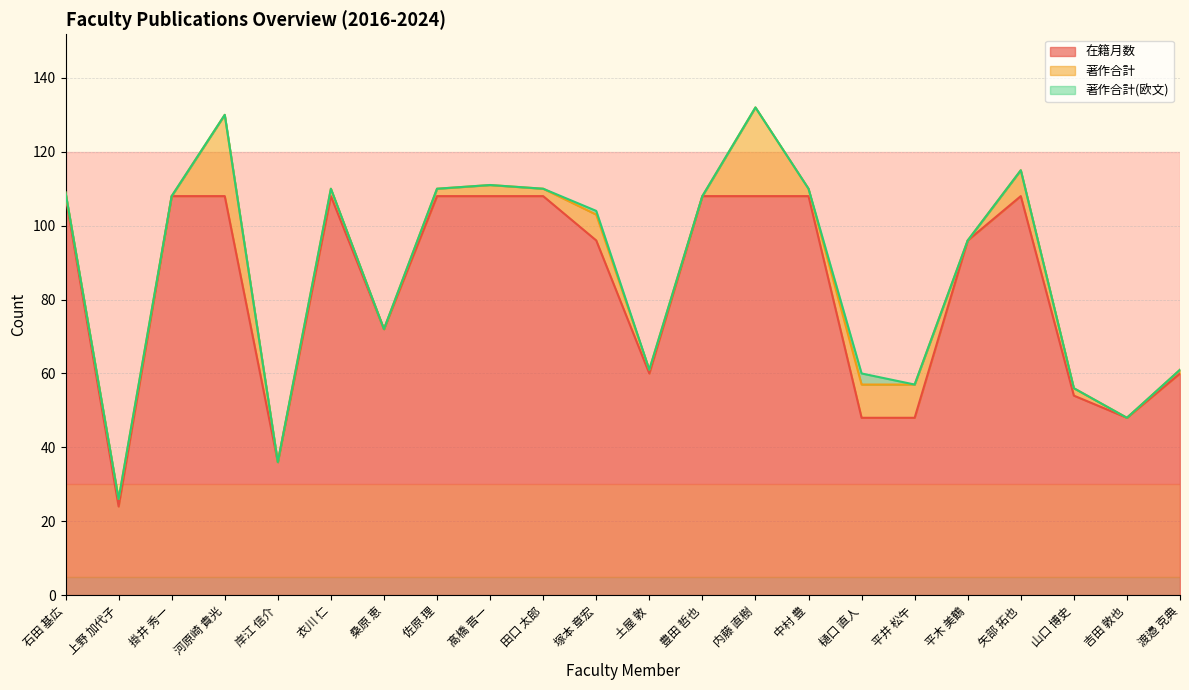

Reading left to right, what are all the values shown in this chart?

在籍月数: 石田 基広=108	上野 加代子=24	掛井 秀一=108	河原崎 貴光=108	岸江 信介=36	衣川 仁=108	桑原 恵=72	佐原 理=108	髙橋 晋一=108	田口 太郎=108	塚本 章宏=96	土屋 敦=60	豊田 哲也=108	内藤 直樹=108	中村 豊=108	樋口 直人=48	平井 松午=48	平木 美鶴=96	矢部 拓也=108	山口 博史=54	吉田 敦也=48	渡邉 克典=60
著作合計: 石田 基広=1	上野 加代子=2	掛井 秀一=0	河原崎 貴光=22	岸江 信介=0	衣川 仁=2	桑原 恵=0	佐原 理=2	髙橋 晋一=3	田口 太郎=2	塚本 章宏=7	土屋 敦=1	豊田 哲也=0	内藤 直樹=24	中村 豊=2	樋口 直人=9	平井 松午=9	平木 美鶴=0	矢部 拓也=7	山口 博史=2	吉田 敦也=0	渡邉 克典=1
著作合計(欧文): 石田 基広=0	上野 加代子=0	掛井 秀一=0	河原崎 貴光=0	岸江 信介=0	衣川 仁=0	桑原 恵=0	佐原 理=0	髙橋 晋一=0	田口 太郎=0	塚本 章宏=1	土屋 敦=0	豊田 哲也=0	内藤 直樹=0	中村 豊=0	樋口 直人=3	平井 松午=0	平木 美鶴=0	矢部 拓也=0	山口 博史=0	吉田 敦也=0	渡邉 克典=0